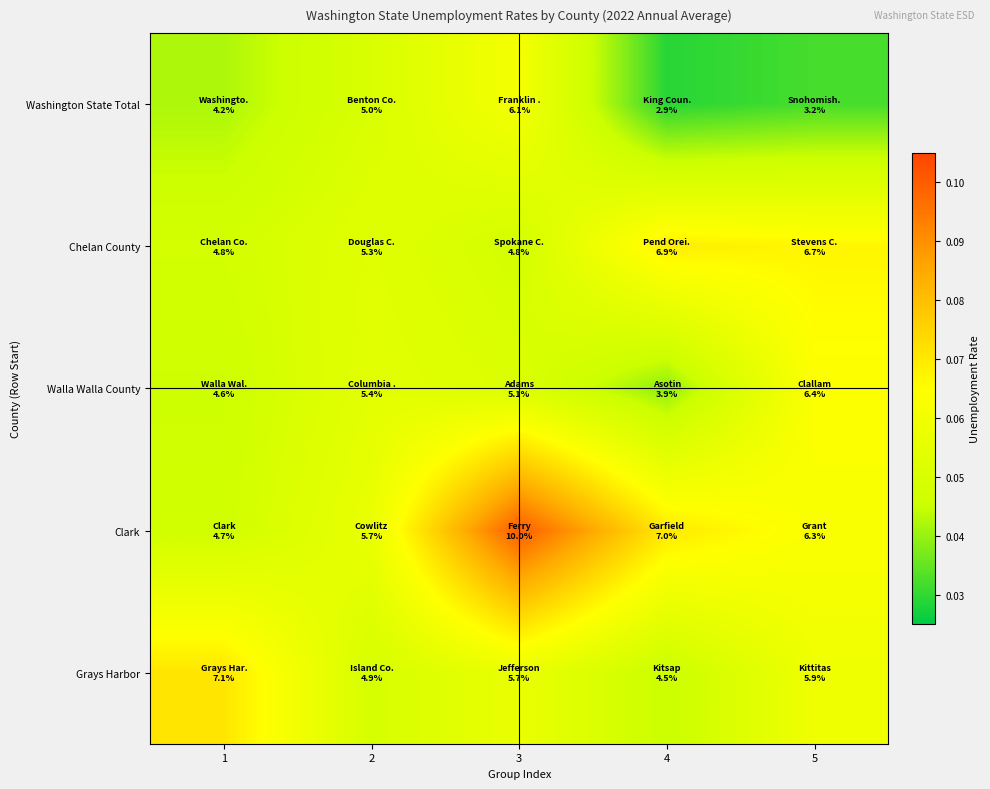

Reading left to right, list all the values displayed in this chart.

Washington State Total: 1=0.0	2=0.1	3=0.1	4=0.0	5=0.0
Chelan County: 1=0.0	2=0.1	3=0.0	4=0.1	5=0.1
Walla Walla County: 1=0.0	2=0.1	3=0.1	4=0.0	5=0.1
Clark: 1=0.0	2=0.1	3=0.1	4=0.1	5=0.1
Grays Harbor: 1=0.1	2=0.0	3=0.1	4=0.0	5=0.1